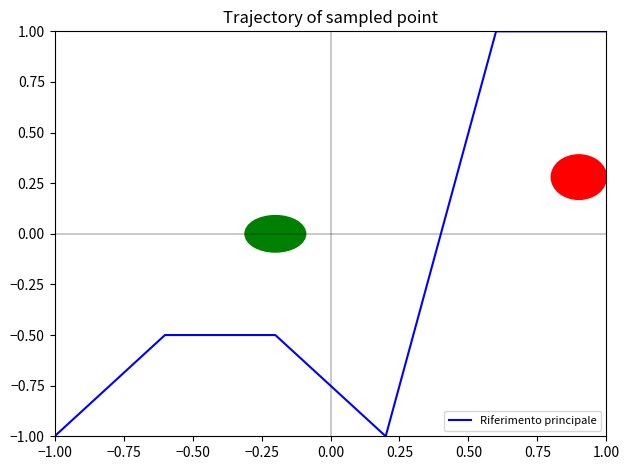

How many series are shown in this chart?

1